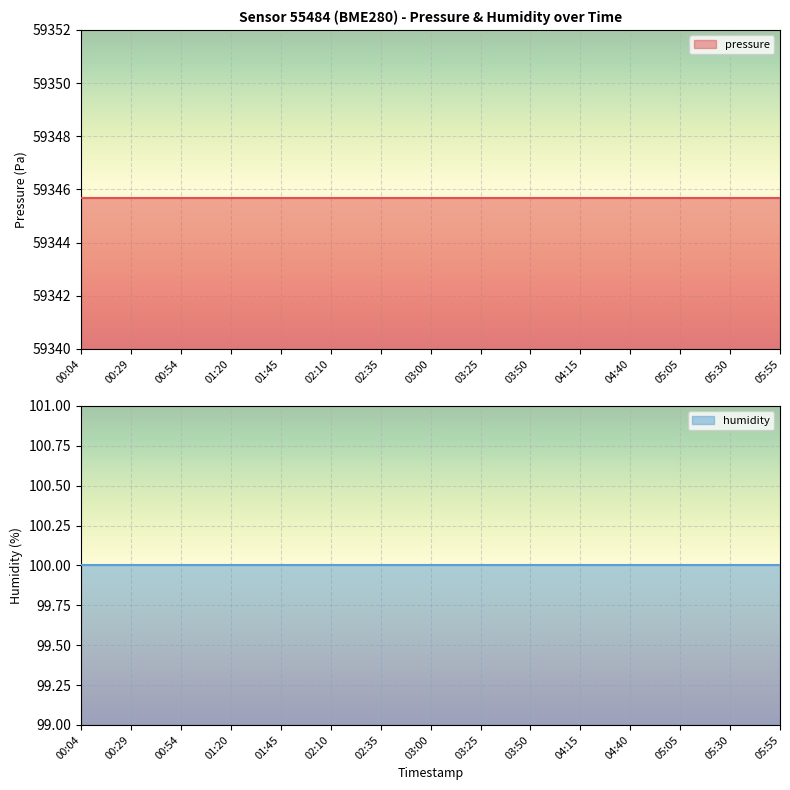

Rank the categories by pressure value from highest to lowest.

00:04, 00:29, 00:54, 01:20, 01:45, 02:10, 02:35, 03:00, 03:25, 03:50, 04:15, 04:40, 05:05, 05:30, 05:55